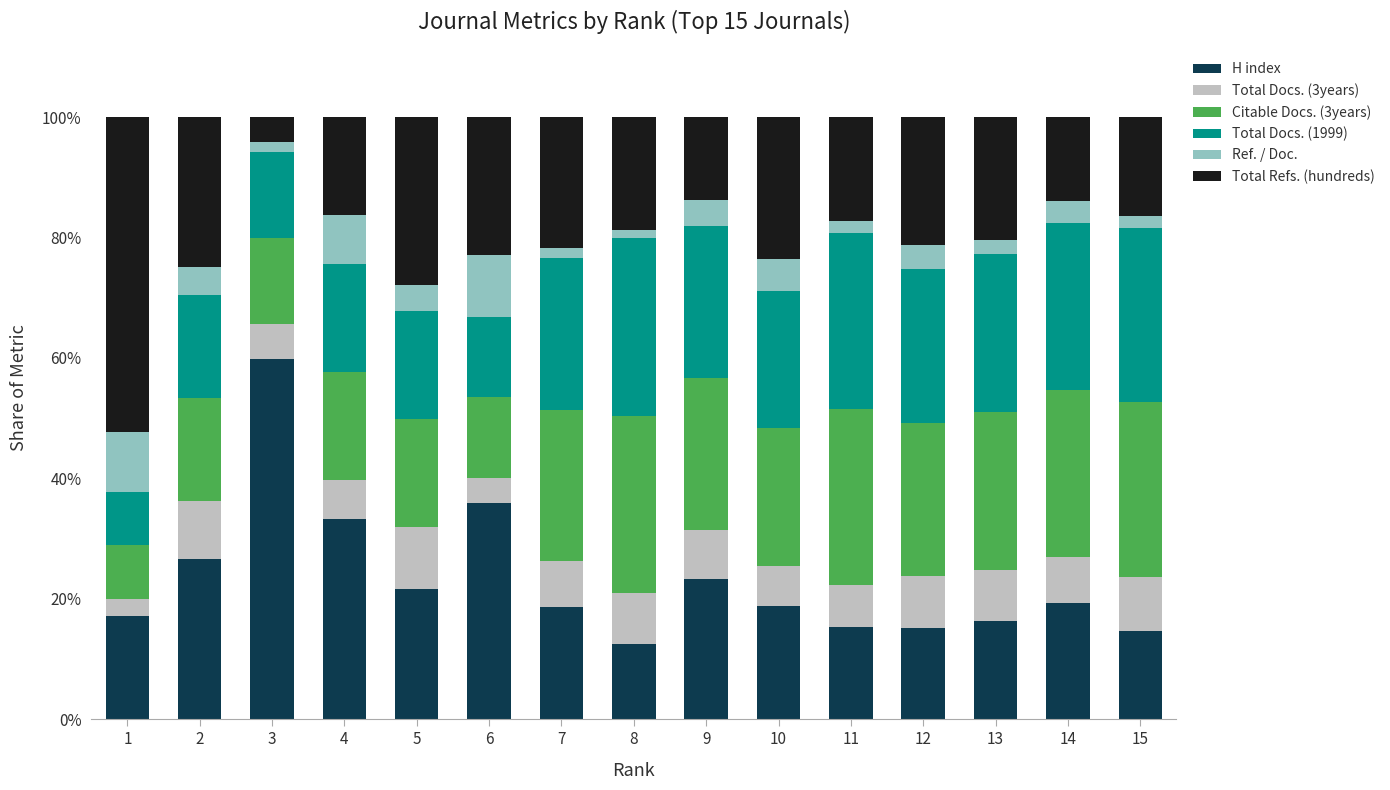

Count the number of categories in the chart.

15